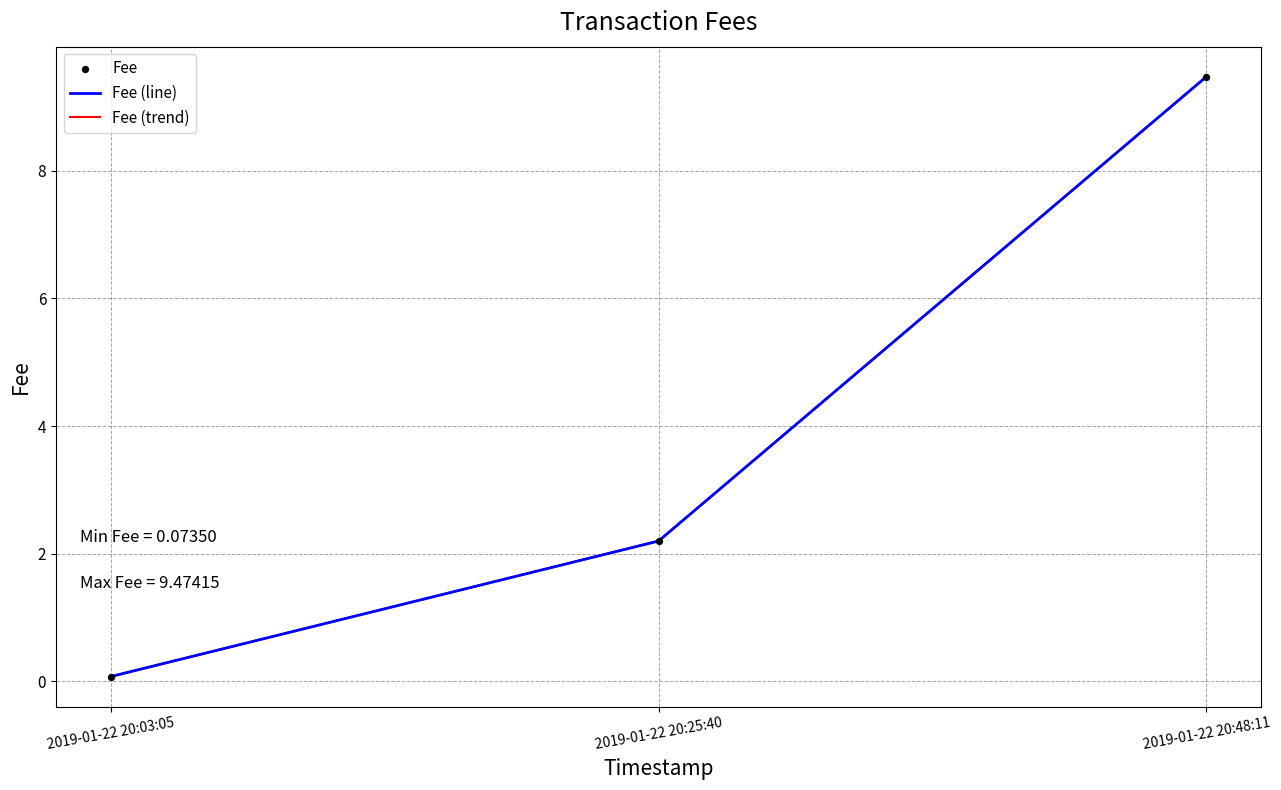

Is this an area chart (filled region under the line)?

No